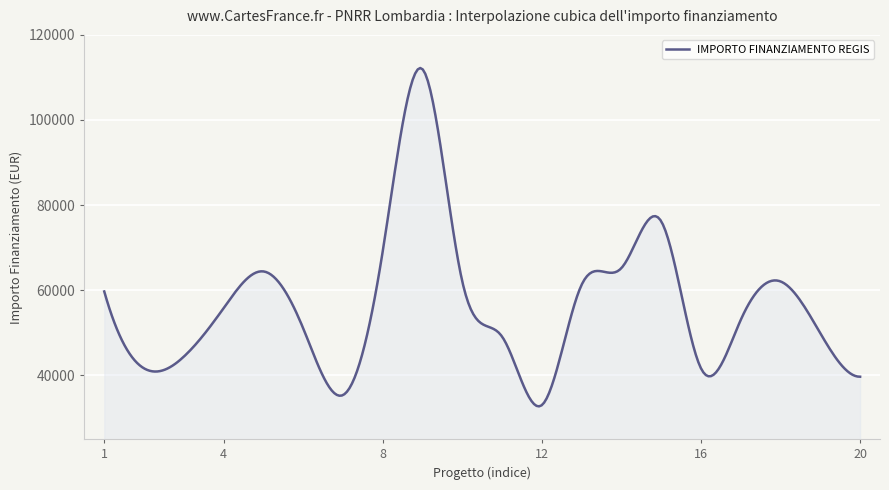

What is the maximum value shown in the chart?

112215.9